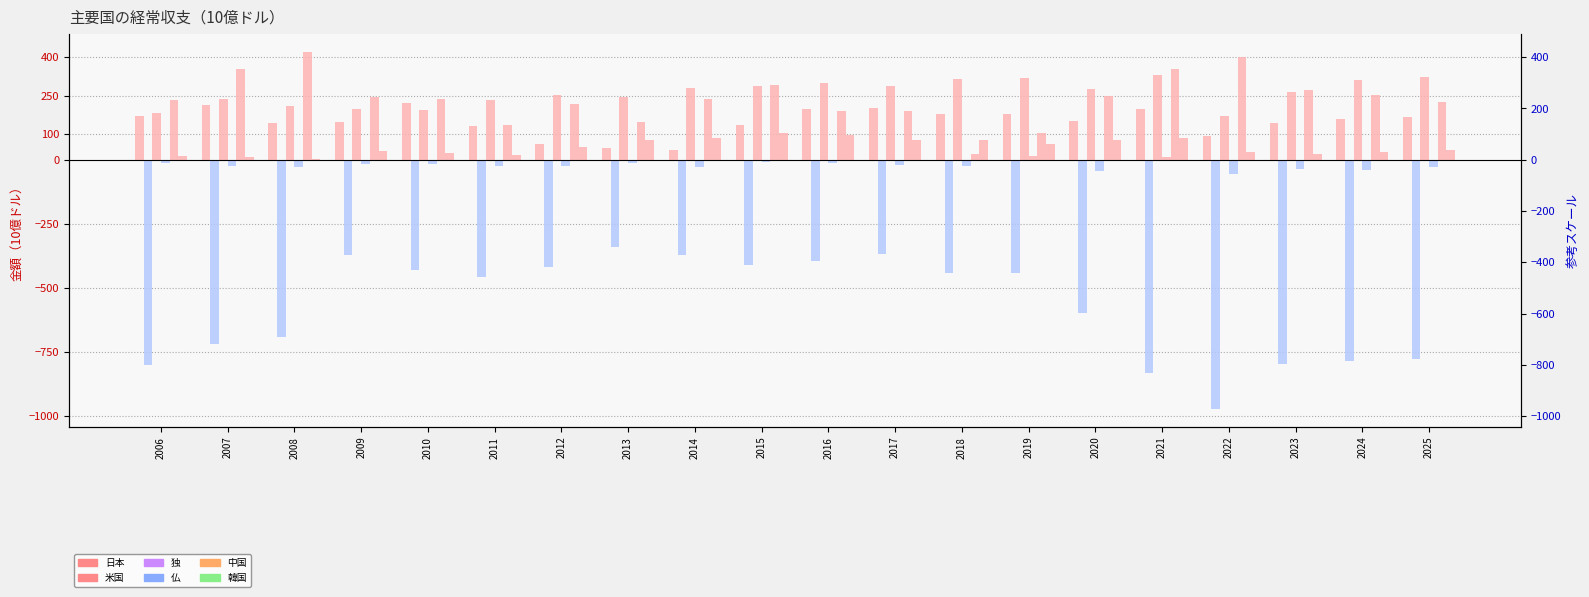

What is the total value across all series at 2012?

131.5